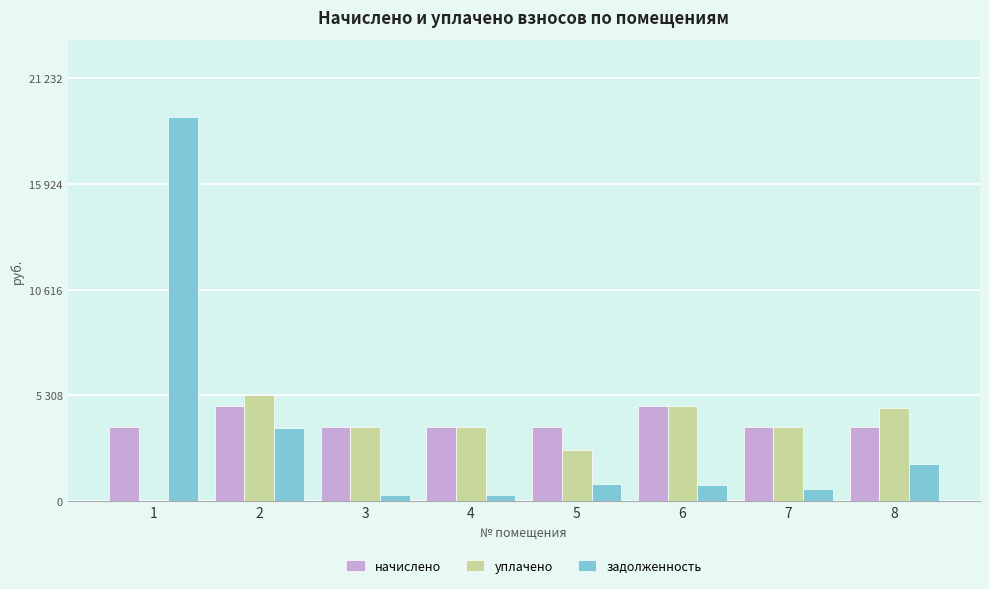

What are all the series names shown in the legend?

начислено, уплачено, задолженность